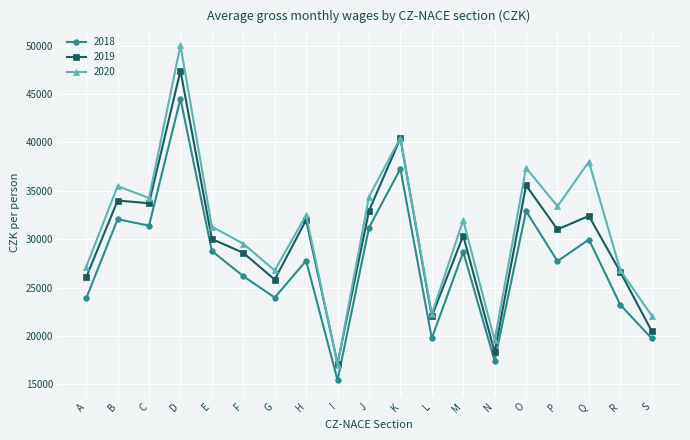

Read the 2019 value at G, to the nearest 50.

25850